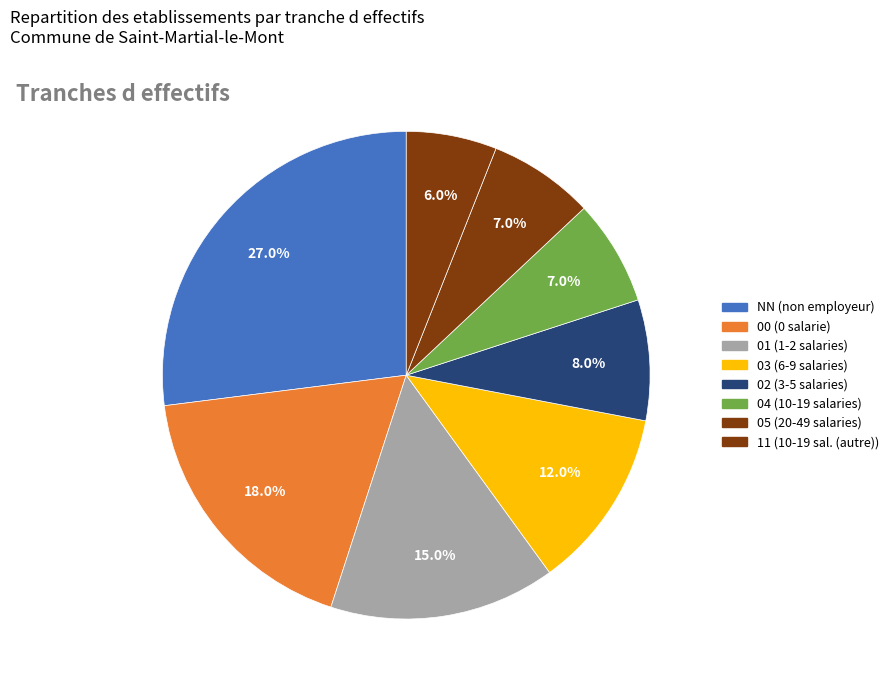

To the nearest percent, what is the combined percentage of 04 and 00?

25%